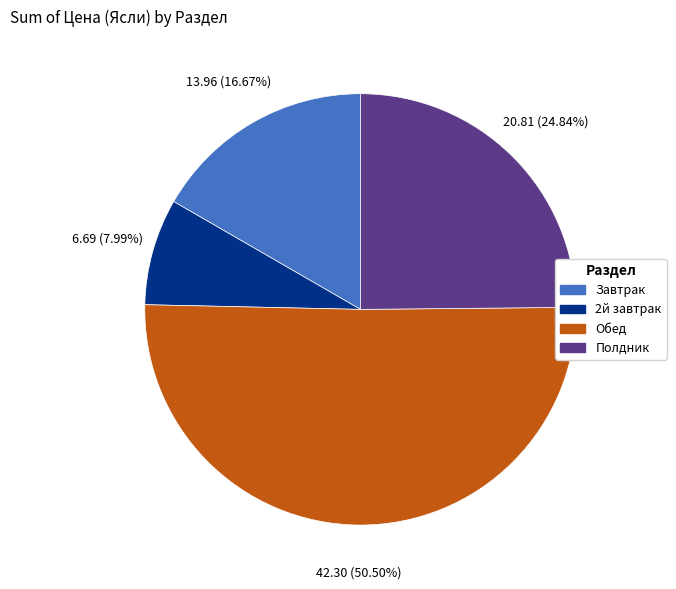

What is the largest slice in the pie chart?

Обед